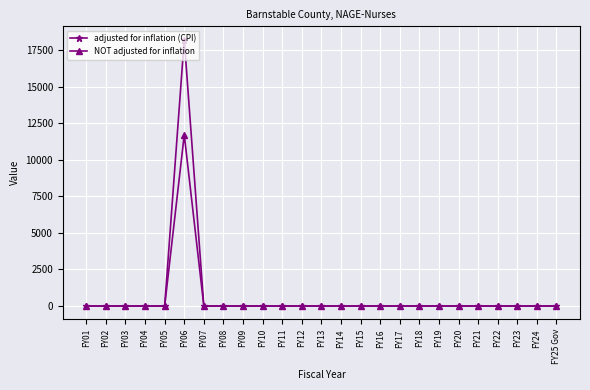

What is the maximum value for adjusted for inflation (CPI)?

18229